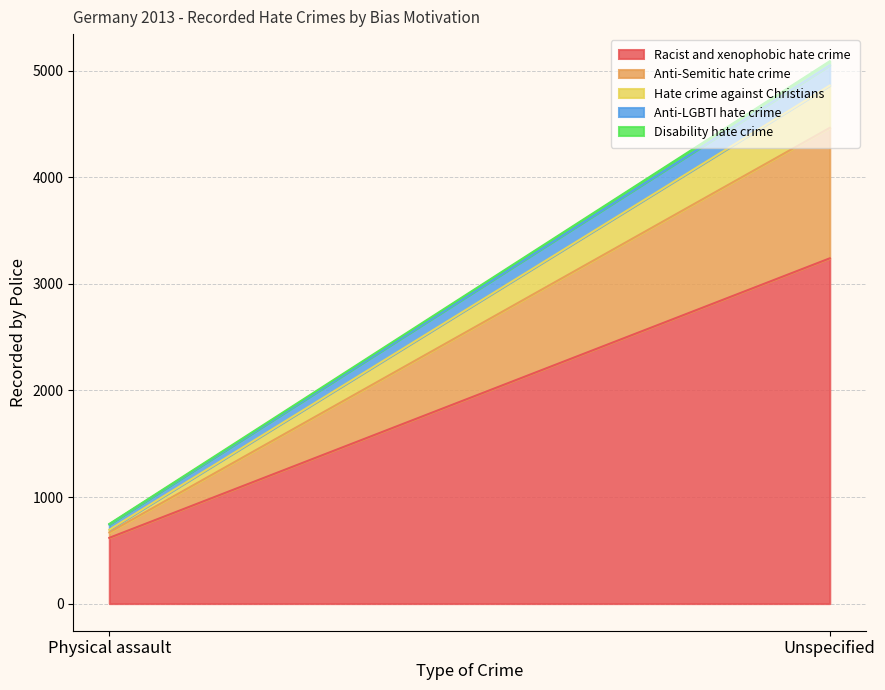

How many lines are shown in the chart?

5